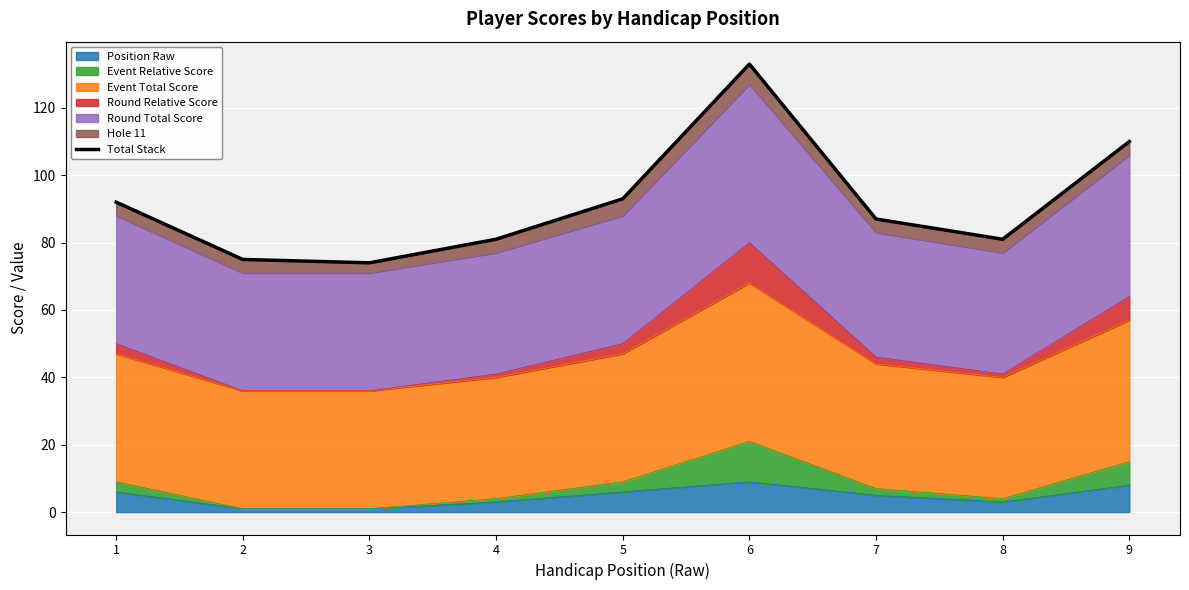

At which label is the value closest to 103?

9